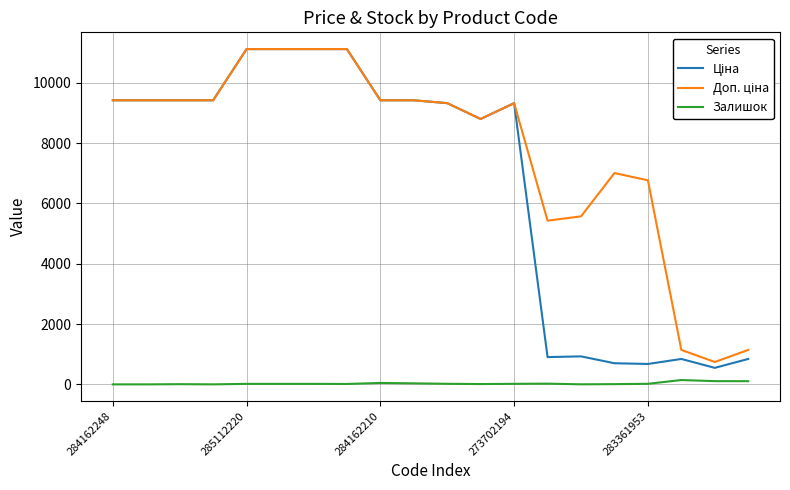

How many distinct data groups are displayed?

3